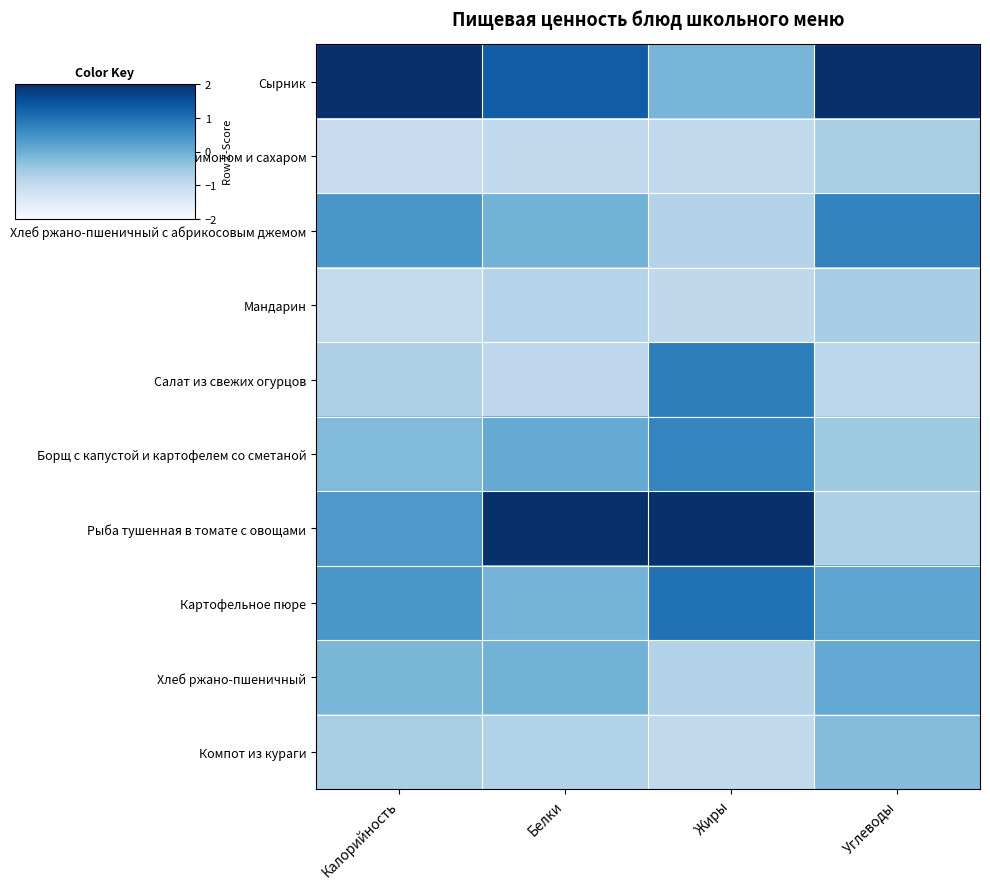

How many series are shown in this chart?

10